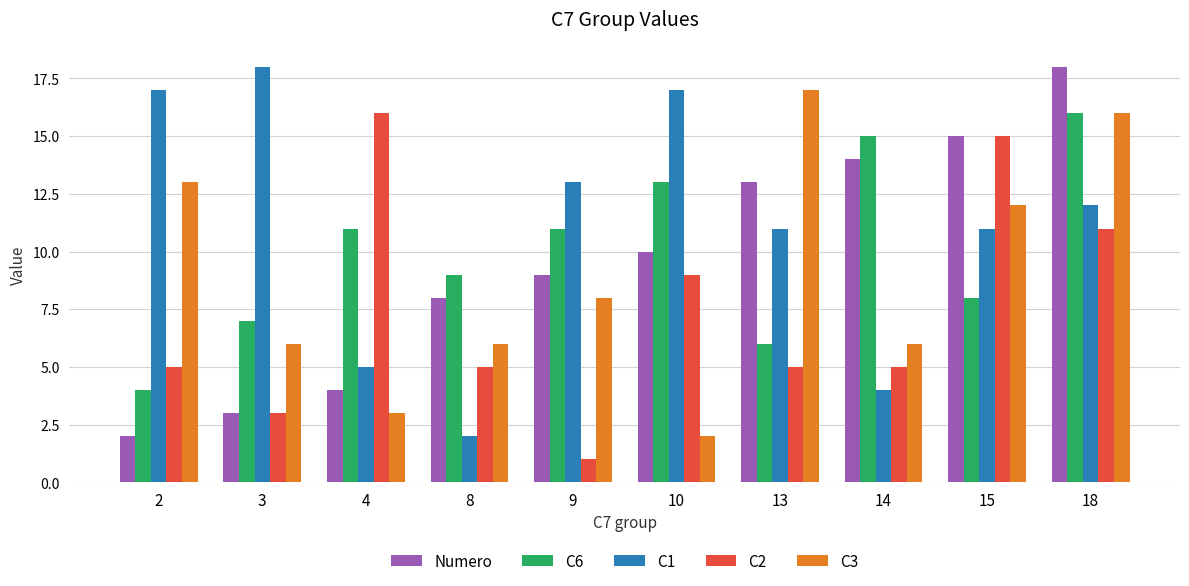

What is the spread (max minus min) of values at 15?

7